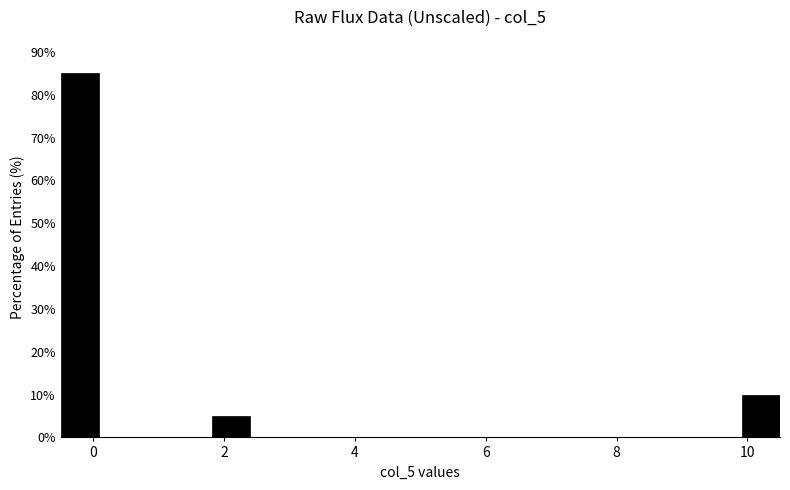

Around what value on the x-axis is the tallest bar? Give the approximate position of its centre, as read against the axis.

-0.2